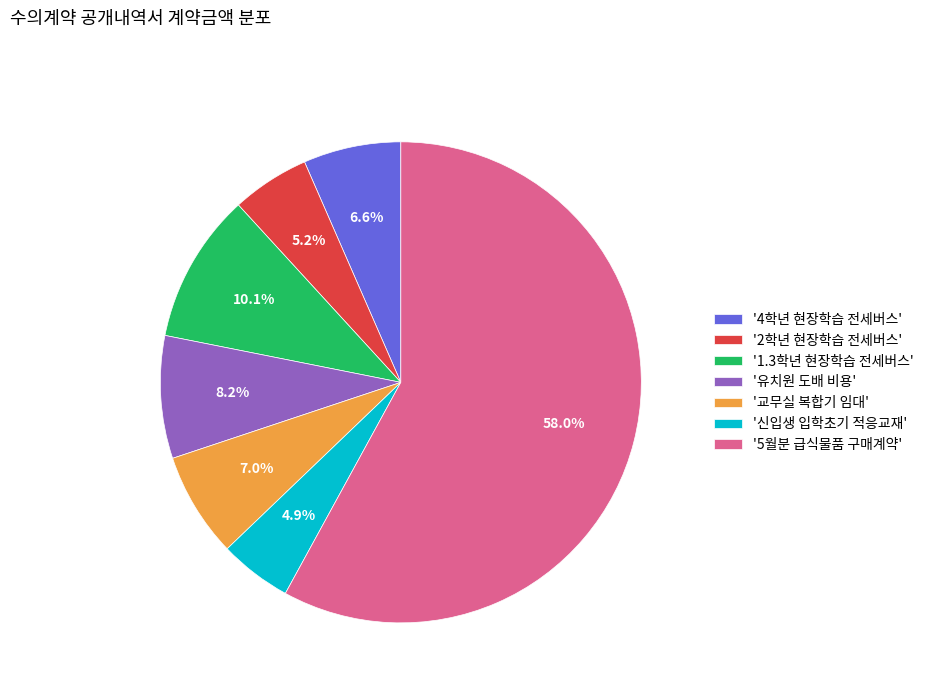

Does '유치원 도배 비용' represent more than half of the total?

No